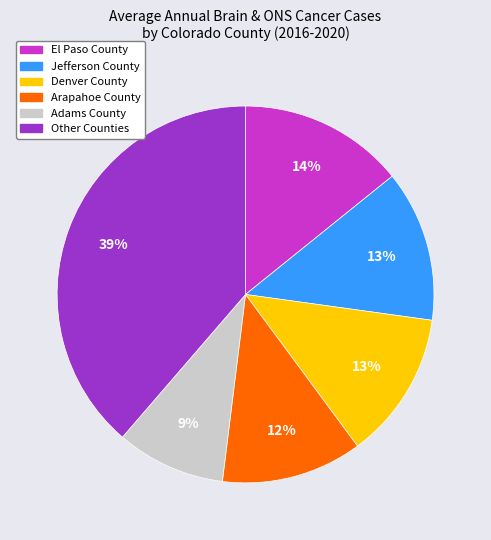

To the nearest percent, what is the average slice percentage?

17%